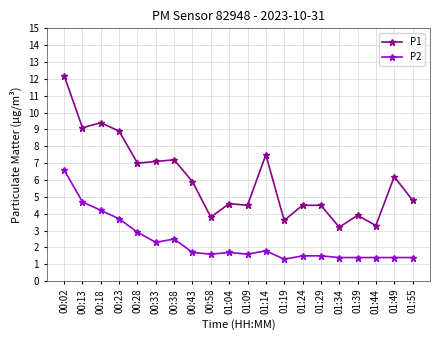

What is the label of the 16th point from the right?

00:28